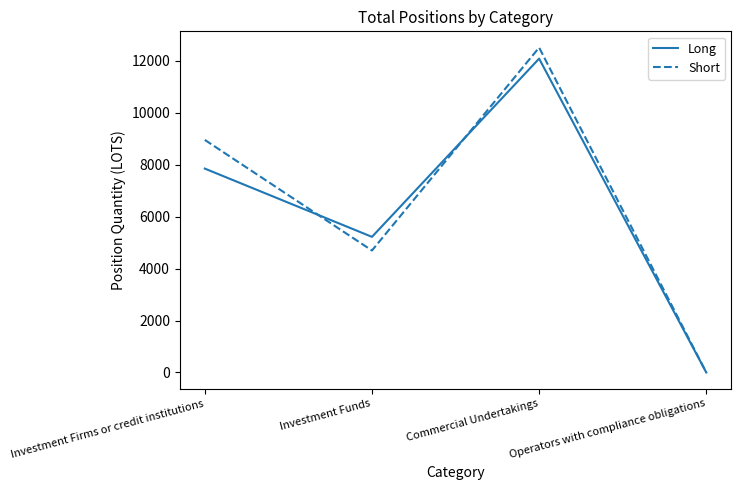

Reading left to right, list all the values displayed in this chart.

Long: 7848.3	5220.3	12081.0	0.0
Short: 8952.9	4695.0	12506.7	0.0